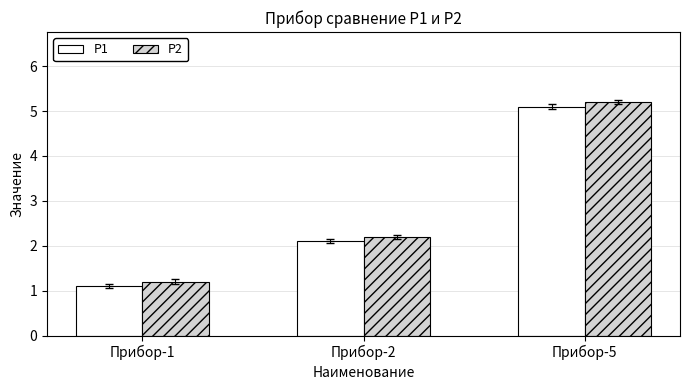

At which category is the sum across all series the highest?

Прибор-5